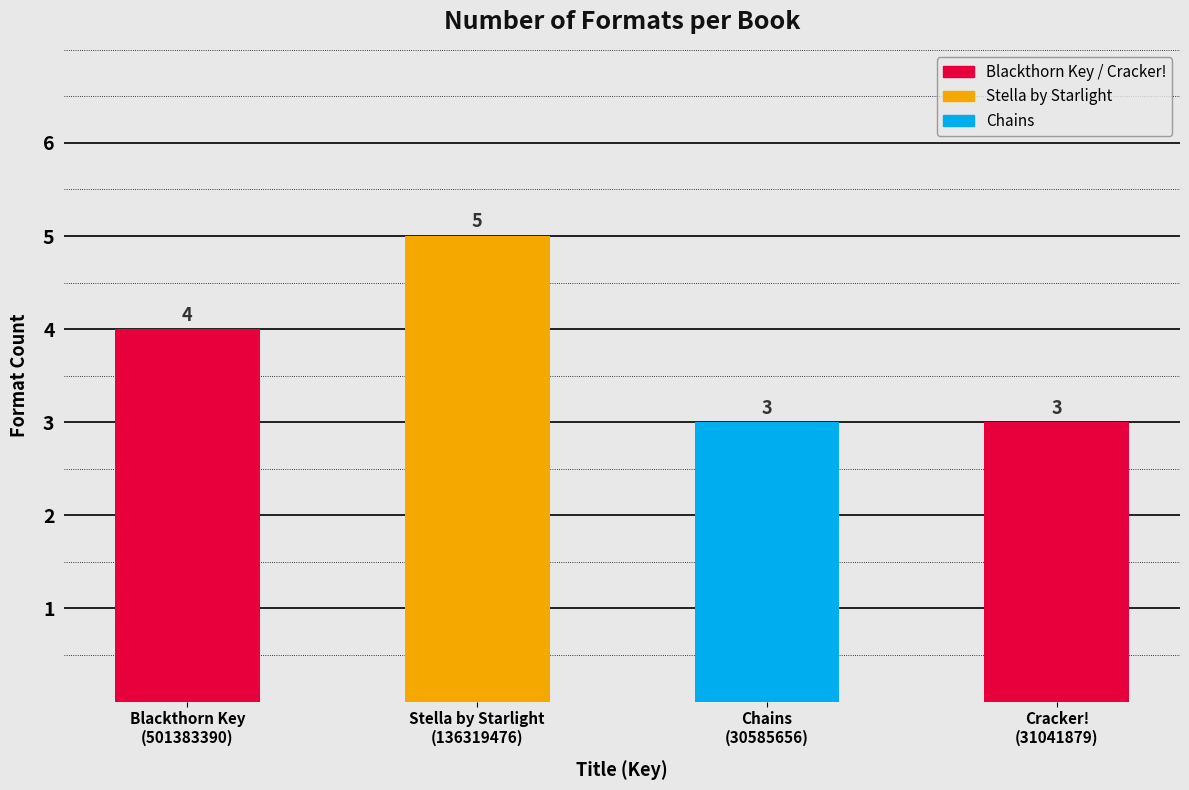

Rank the categories by value from highest to lowest.

Stella by Starlight, Blackthorn Key, Chains, Cracker!